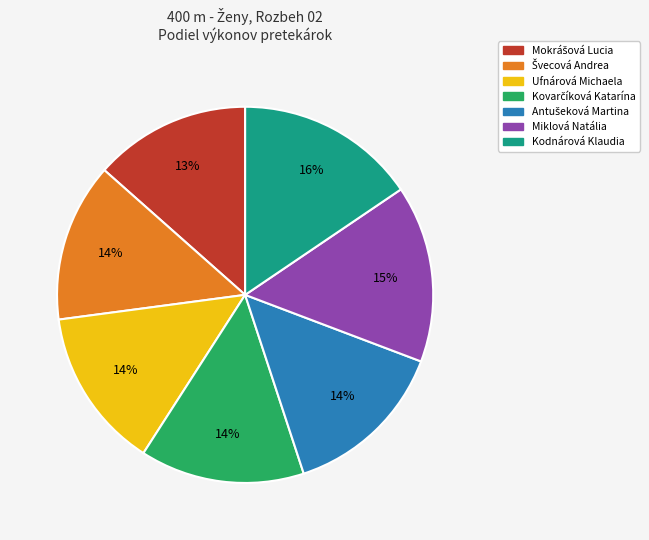

What percentage is the Kodnárová Klaudia slice, to the nearest percent?

16%